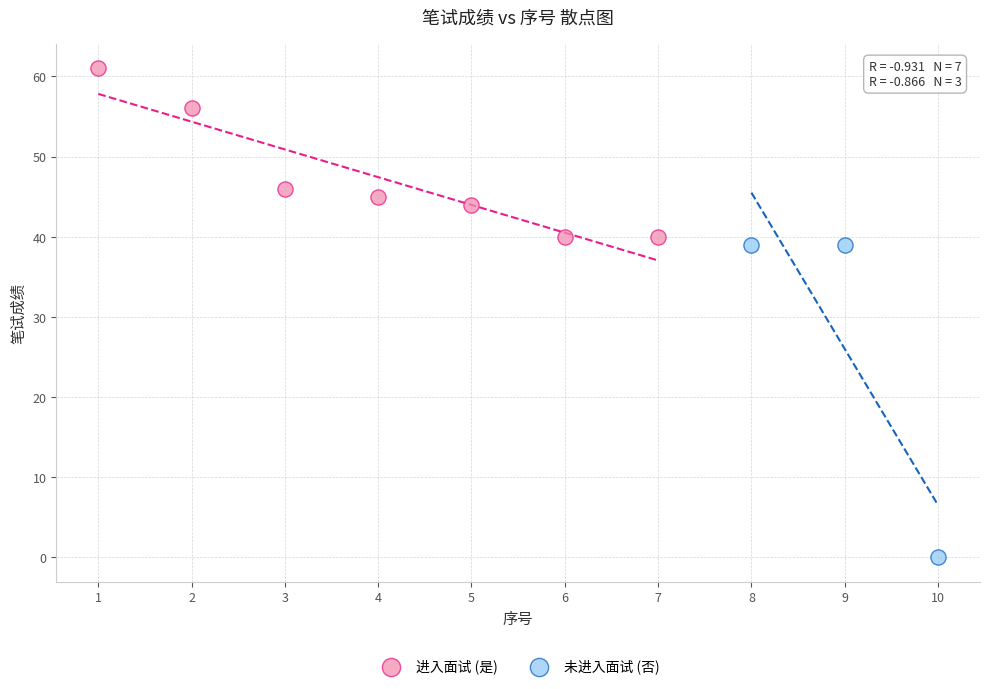

Which series reaches the maximum Y coordinate?

进入面试 (是)